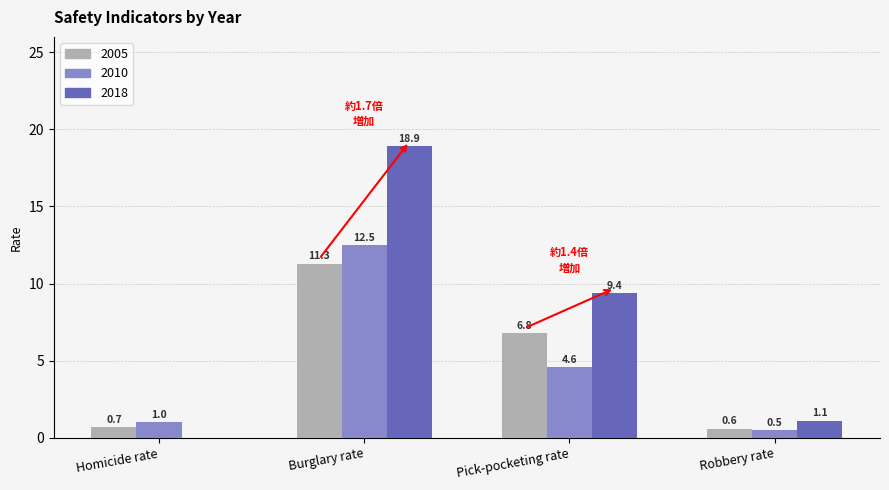

What is the total value across all series at Robbery rate?

2.2